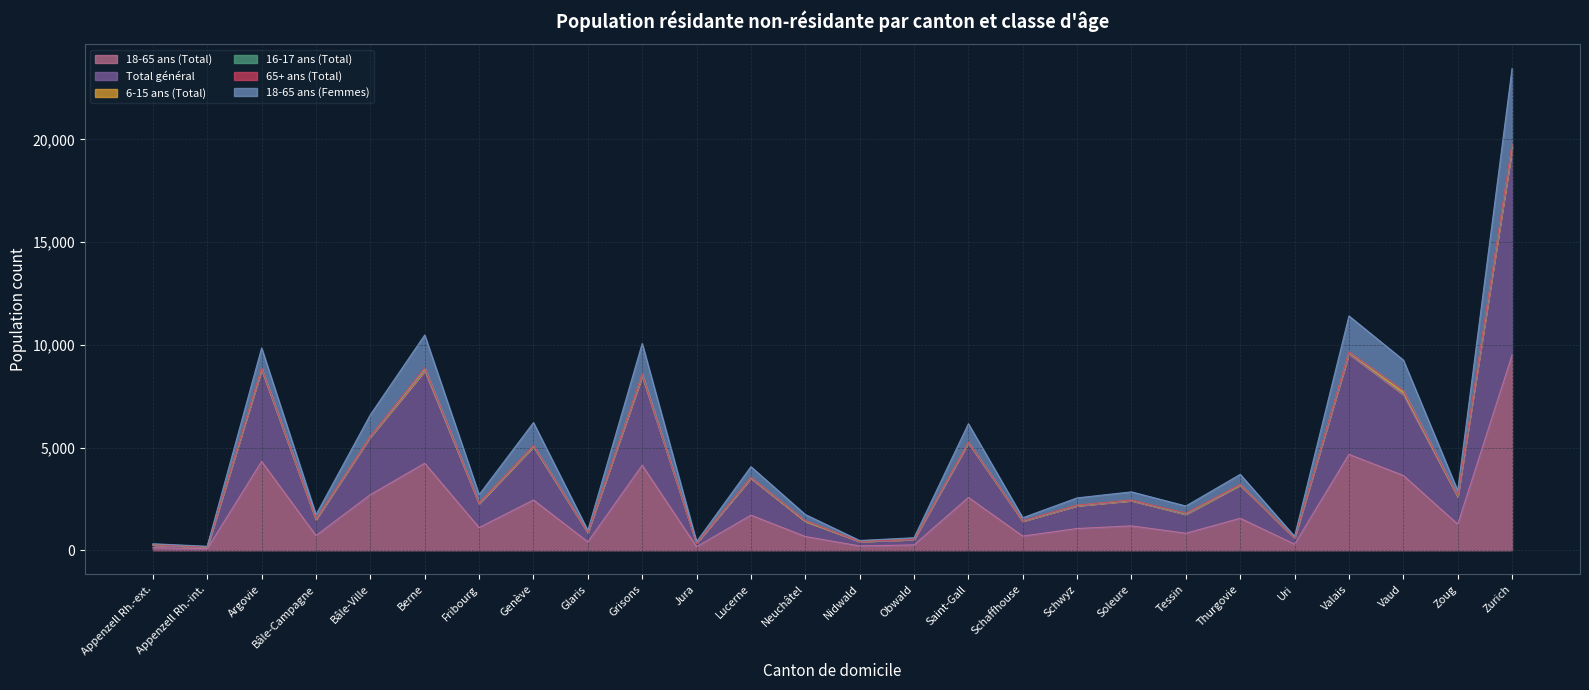

The value of 18-65 ans (Total) at Berne is 6862. True or false?

False